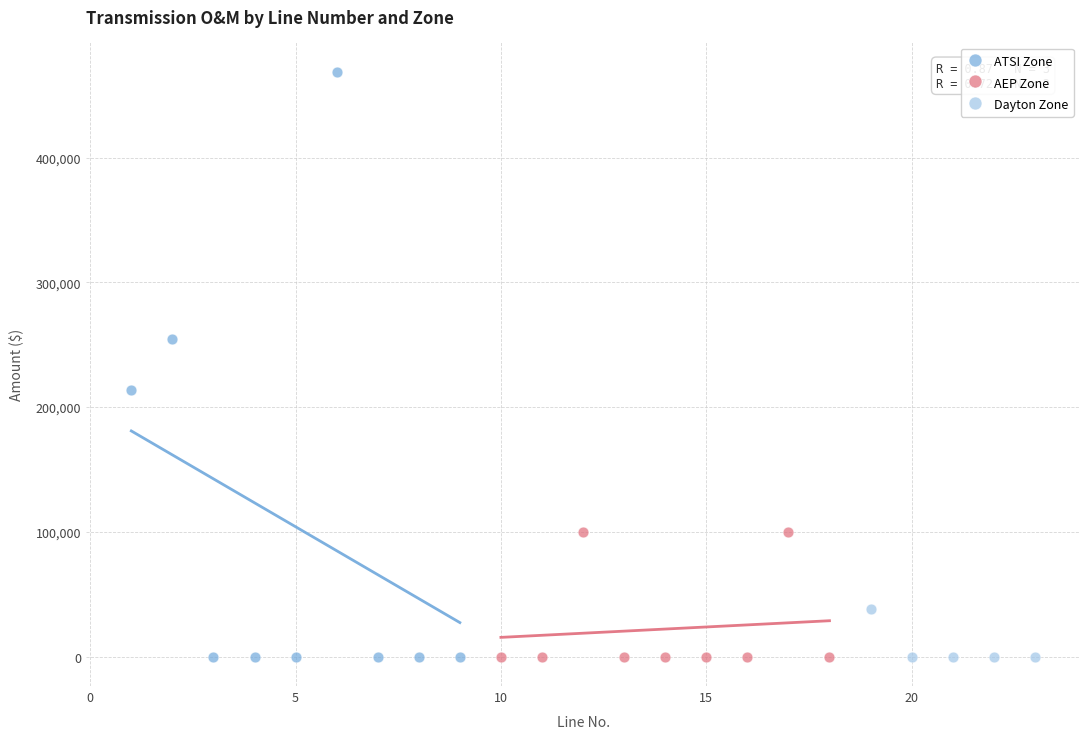

Which series has the largest Y range (max minus min)?

ATSI Zone